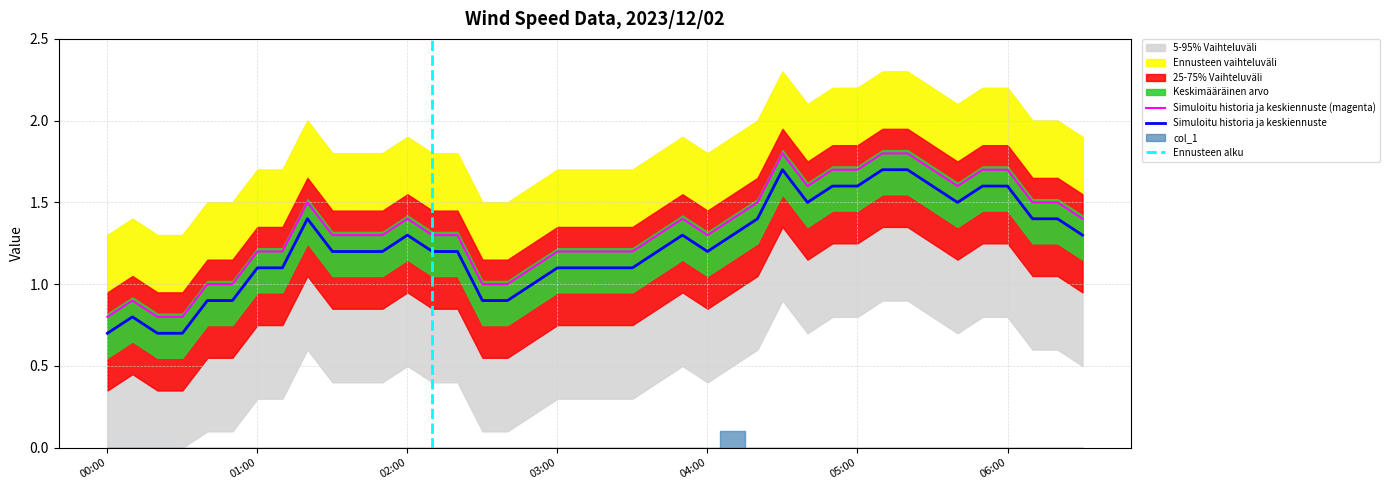

The Simuloitu historia ja keskiennuste series shows 2.7 at 06:00. True or false?

False